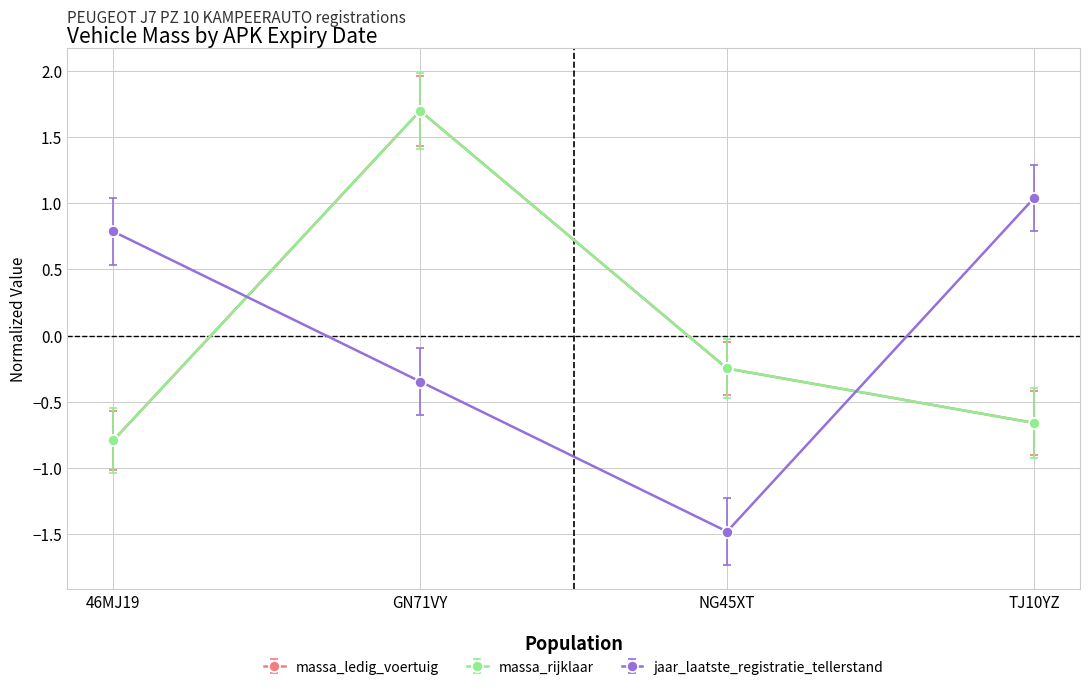

Which category has the lowest value across all series?

NG45XT